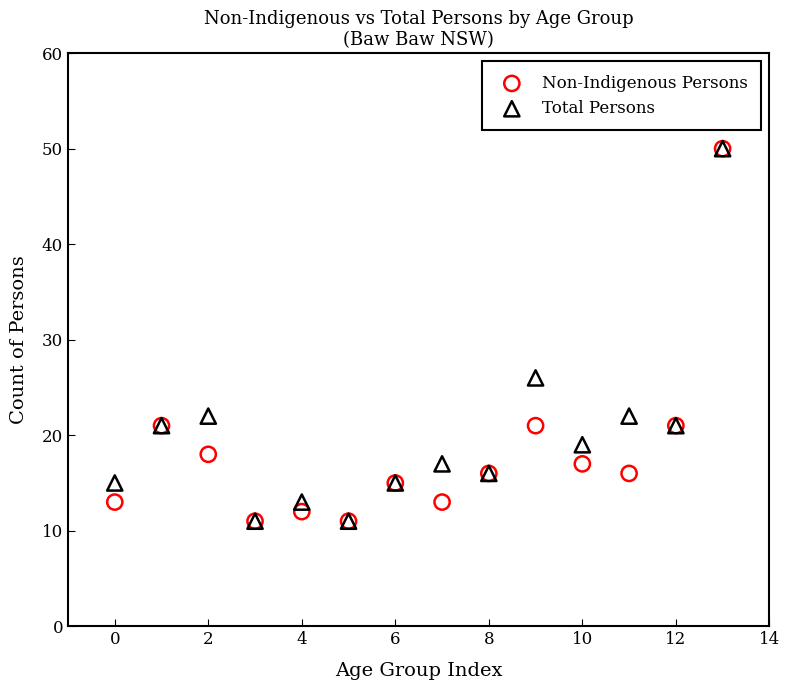

In the Non-Indigenous Persons series, what Y value is closest to 30?

21